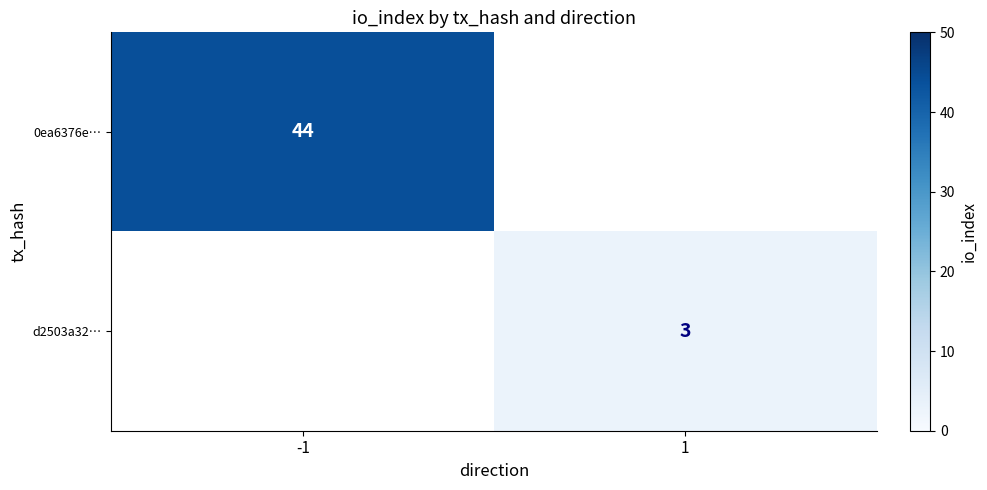

What is the maximum value shown in the chart?

44.0